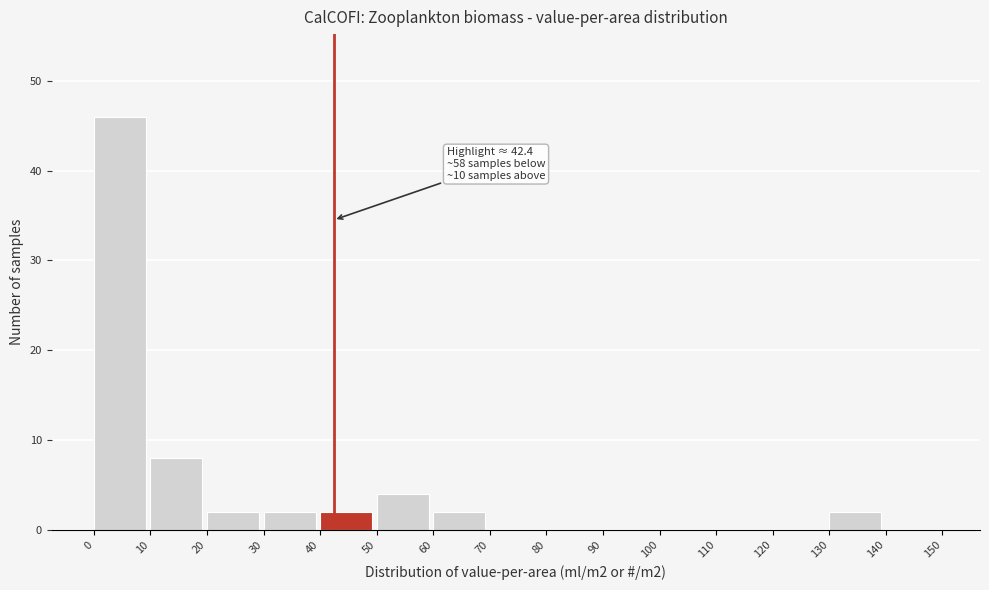

Which range on the x-axis has the tallest bar?

0 to 10